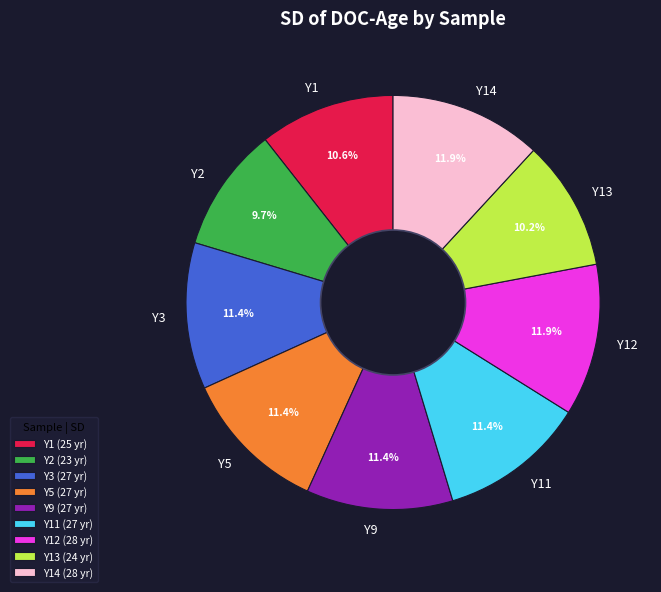

What percentage is the Y1 slice, to the nearest percent?

11%